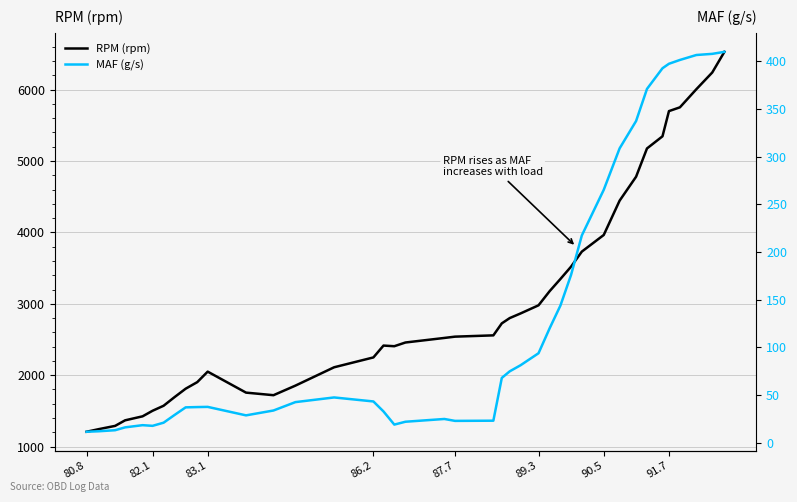

What is the value of the RPM (rpm) point at the 36th from the left?

5699.0